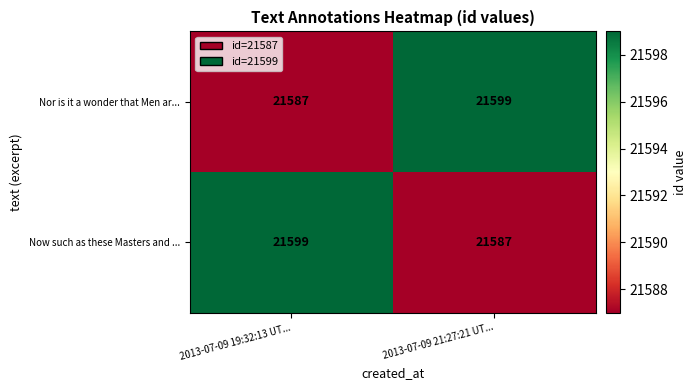

What is the average value of the Now such as these Masters and ... series?

21593